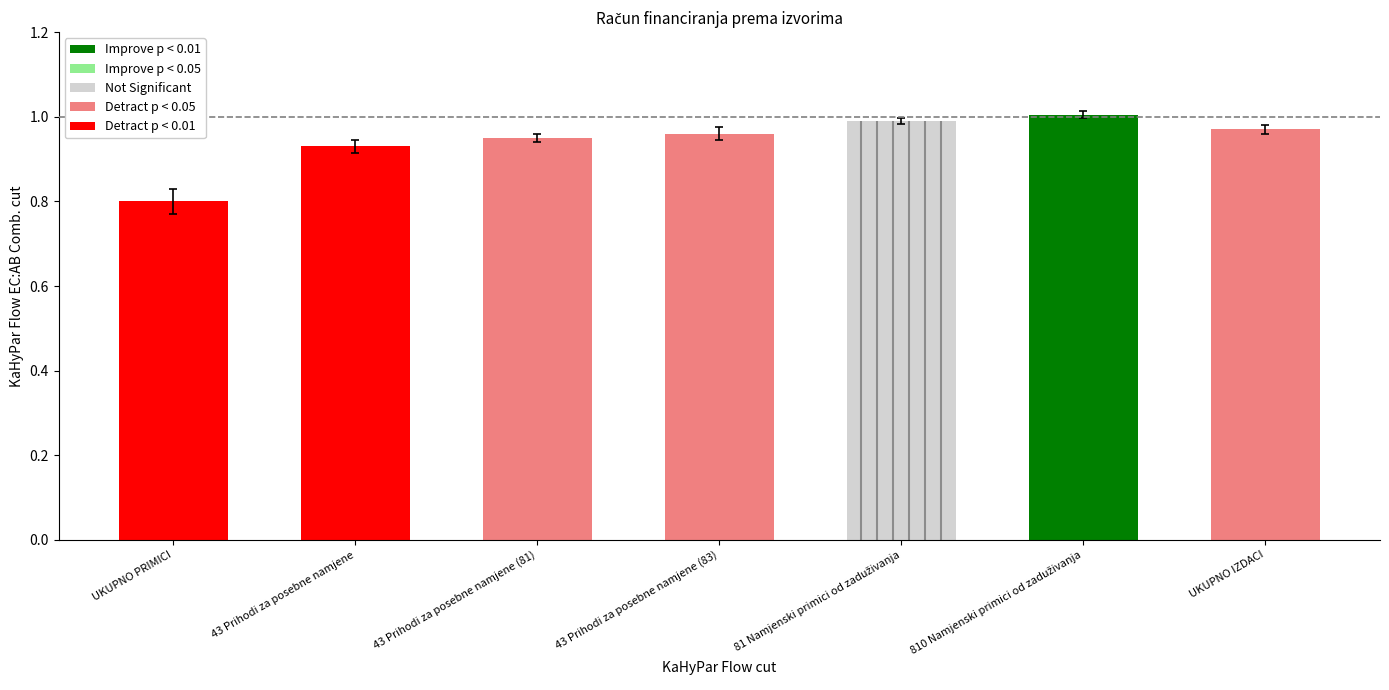

Reading left to right, what are all the values shown in this chart?

UKUPNO PRIMICI=0.8	43 Prihodi za posebne namjene=0.9	43 Prihodi za posebne namjene (81)=0.9	43 Prihodi za posebne namjene (83)=1.0	81 Namjenski primici od zaduživanja=1.0	810 Namjenski primici od zaduživanja=1.0	UKUPNO IZDACI=1.0